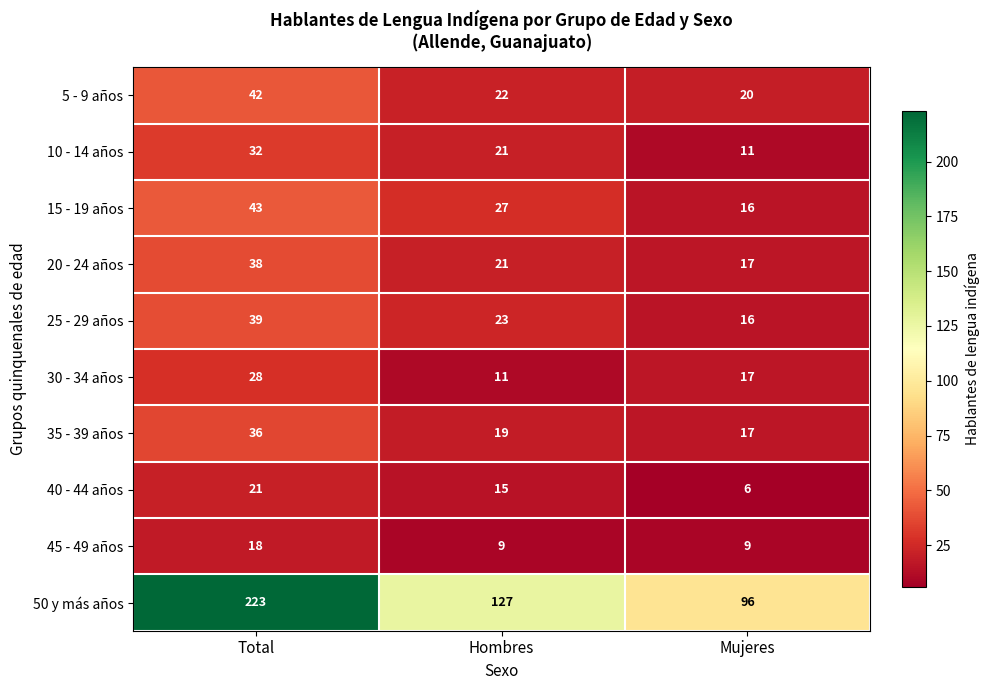

True or false: 40 - 44 años has a value of 3 at Mujeres.

False